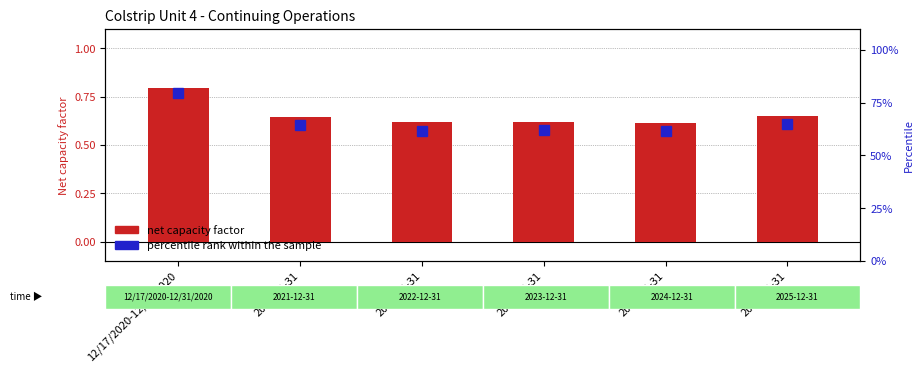

What are all the series names shown in the legend?

net capacity factor, percentile rank within the sample